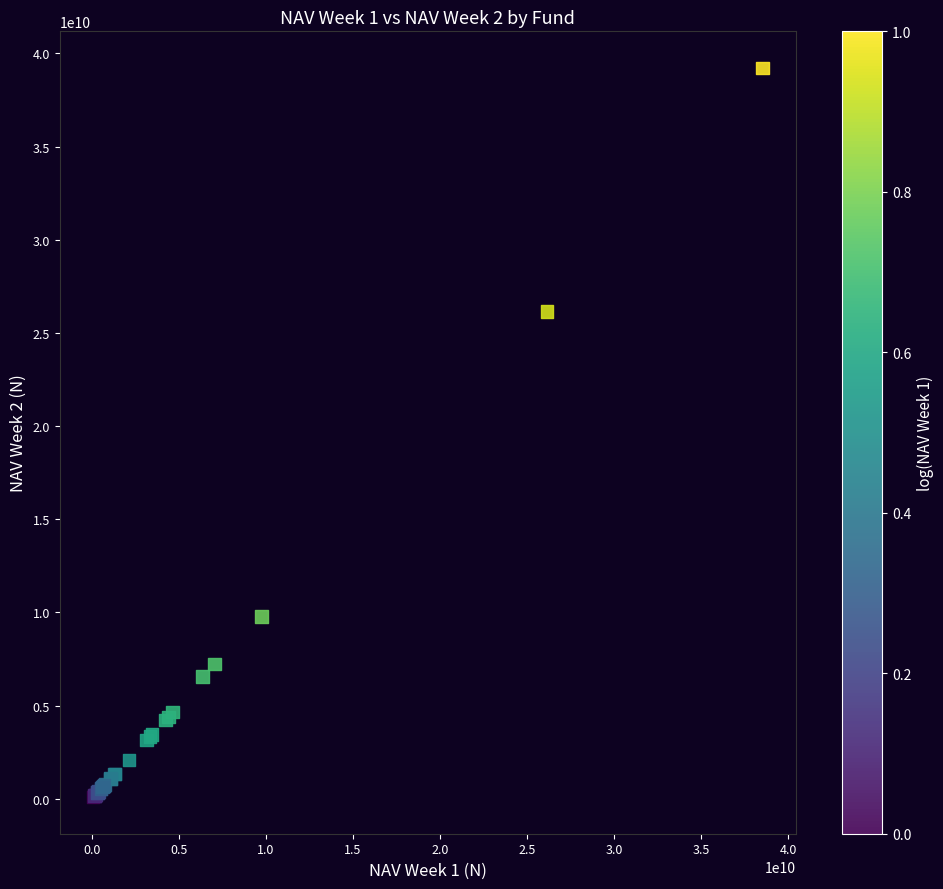

What Y value in the scatter plot is closest to 19655605881?

26143691600.0